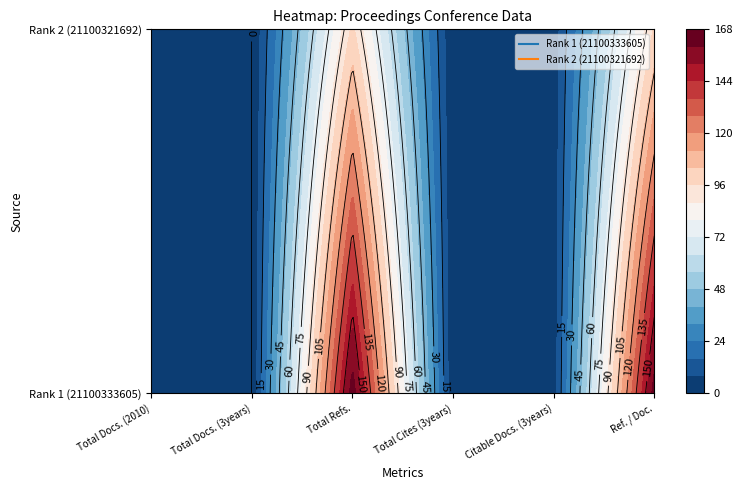

True or false: 21100321692 has a value of 0 at Total Docs. (2010).

True